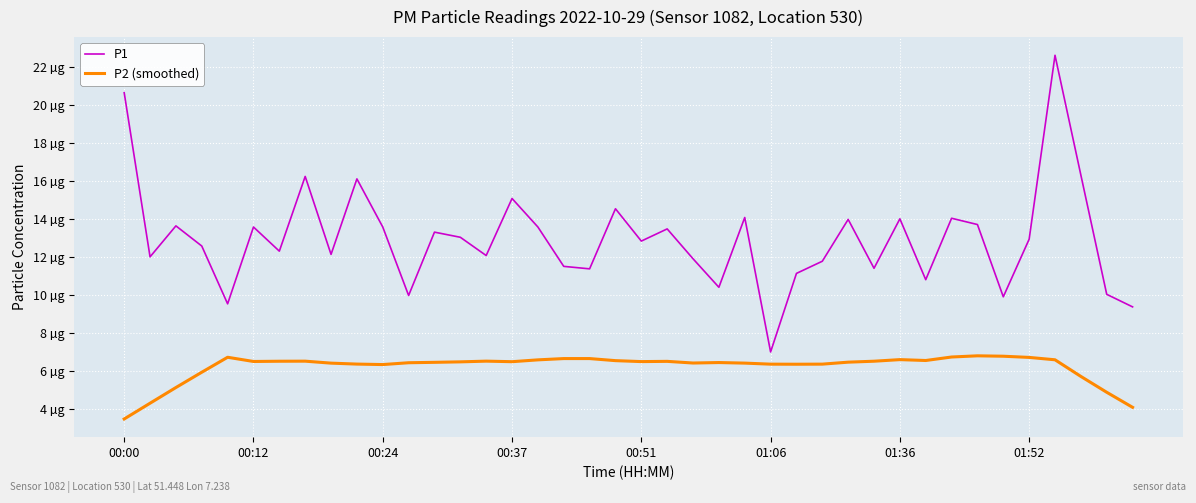

Reading left to right, transcribe all the data shown in this chart.

P1: 20.6	12.0	13.6	12.6	9.5	13.6	12.3	16.2	12.1	16.1	13.6	10.0	13.3	13.0	12.1	15.1	13.6	11.5	11.4	14.5	12.8	13.5	11.9	10.4	14.1	7.0	11.1	11.8	14.0	11.4	14.0	10.8	14.0	13.7	9.9	12.9	22.6	16.3	10.0	9.4
P2 (smoothed): 3.5	4.3	5.1	5.9	6.7	6.5	6.5	6.5	6.4	6.4	6.3	6.4	6.5	6.5	6.5	6.5	6.6	6.7	6.7	6.5	6.5	6.5	6.4	6.4	6.4	6.4	6.4	6.4	6.5	6.5	6.6	6.5	6.7	6.8	6.8	6.7	6.6	5.7	4.9	4.1